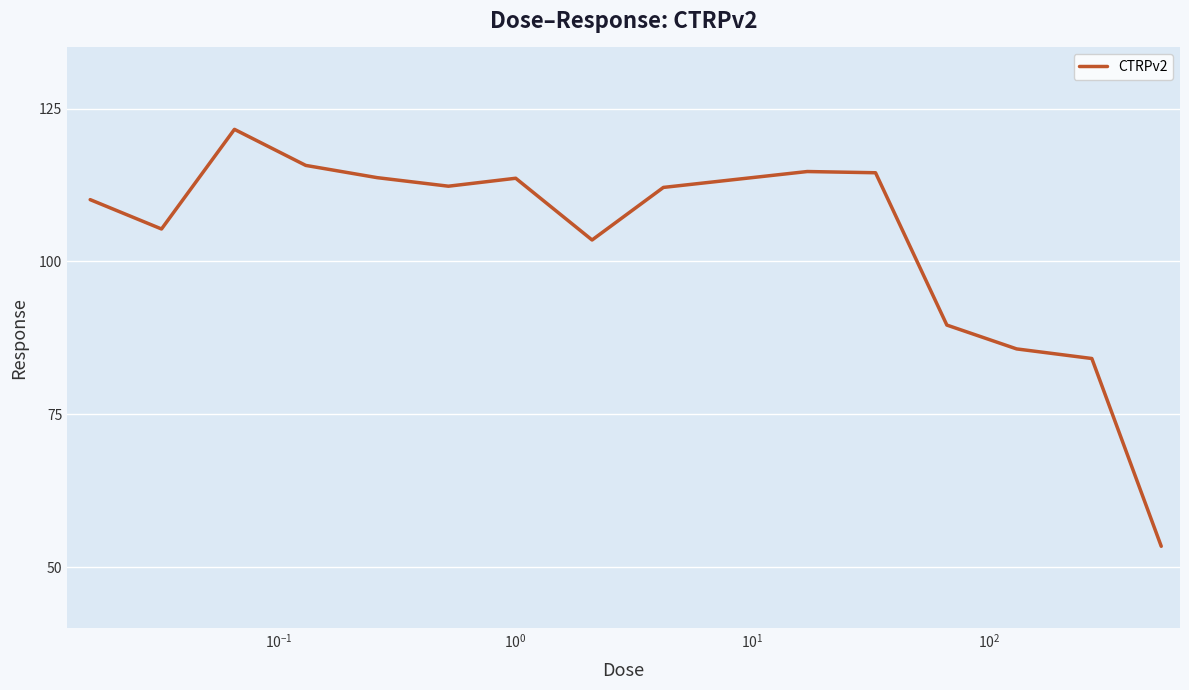

What is the greatest value displayed?

121.6